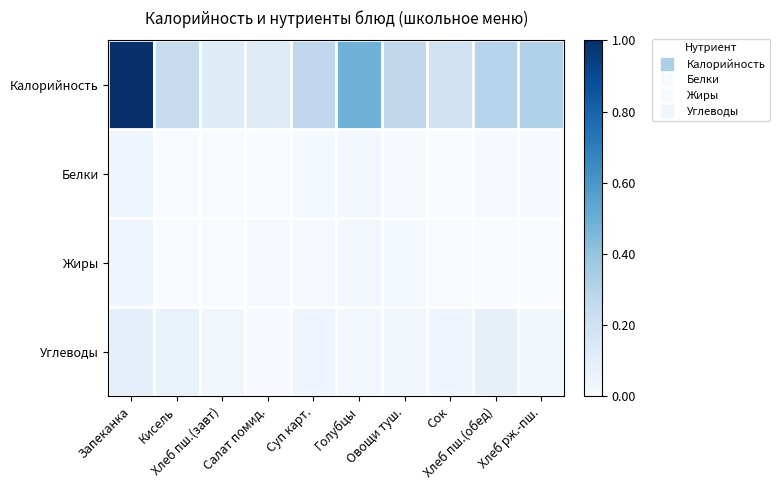

Reading left to right, extract all data points from this chart.

Калорийность: Запеканка=1.0	Кисель=0.2	Хлеб пш.(завт)=0.1	Салат помид.=0.1	Суп карт.=0.3	Голубцы=0.5	Овощи туш.=0.3	Сок=0.2	Хлеб пш.(обед)=0.3	Хлеб рж.-пш.=0.3
Белки: Запеканка=0.0	Кисель=0.0	Хлеб пш.(завт)=0.0	Салат помид.=0.0	Суп карт.=0.0	Голубцы=0.0	Овощи туш.=0.0	Сок=0.0	Хлеб пш.(обед)=0.0	Хлеб рж.-пш.=0.0
Жиры: Запеканка=0.0	Кисель=0.0	Хлеб пш.(завт)=0.0	Салат помид.=0.0	Суп карт.=0.0	Голубцы=0.0	Овощи туш.=0.0	Сок=0.0	Хлеб пш.(обед)=0.0	Хлеб рж.-пш.=0.0
Углеводы: Запеканка=0.1	Кисель=0.1	Хлеб пш.(завт)=0.0	Салат помид.=0.0	Суп карт.=0.0	Голубцы=0.0	Овощи туш.=0.0	Сок=0.0	Хлеб пш.(обед)=0.1	Хлеб рж.-пш.=0.0